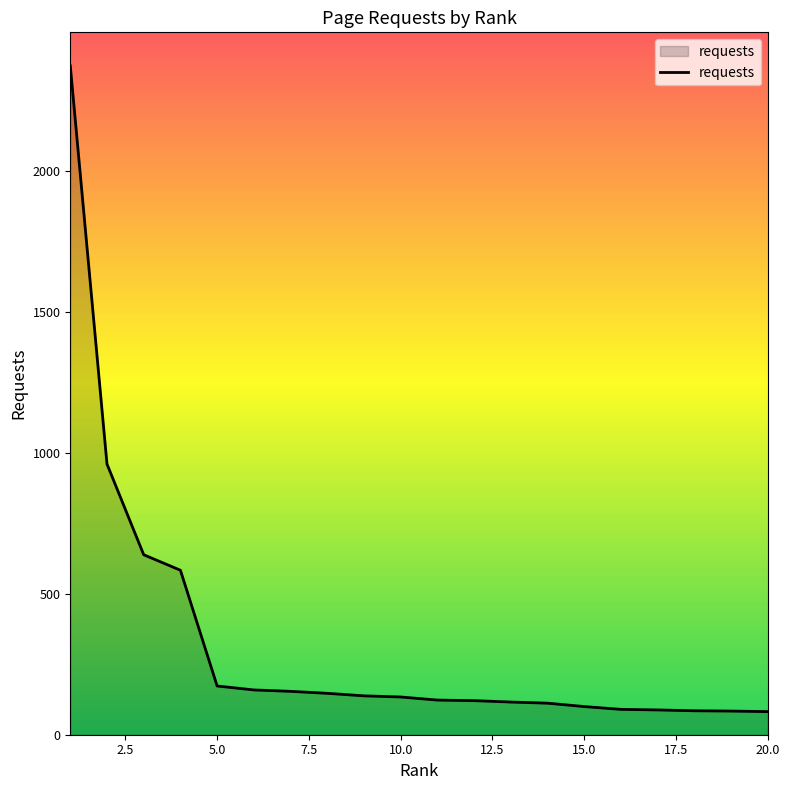

What is the difference between the maximum and minimum values?

2293